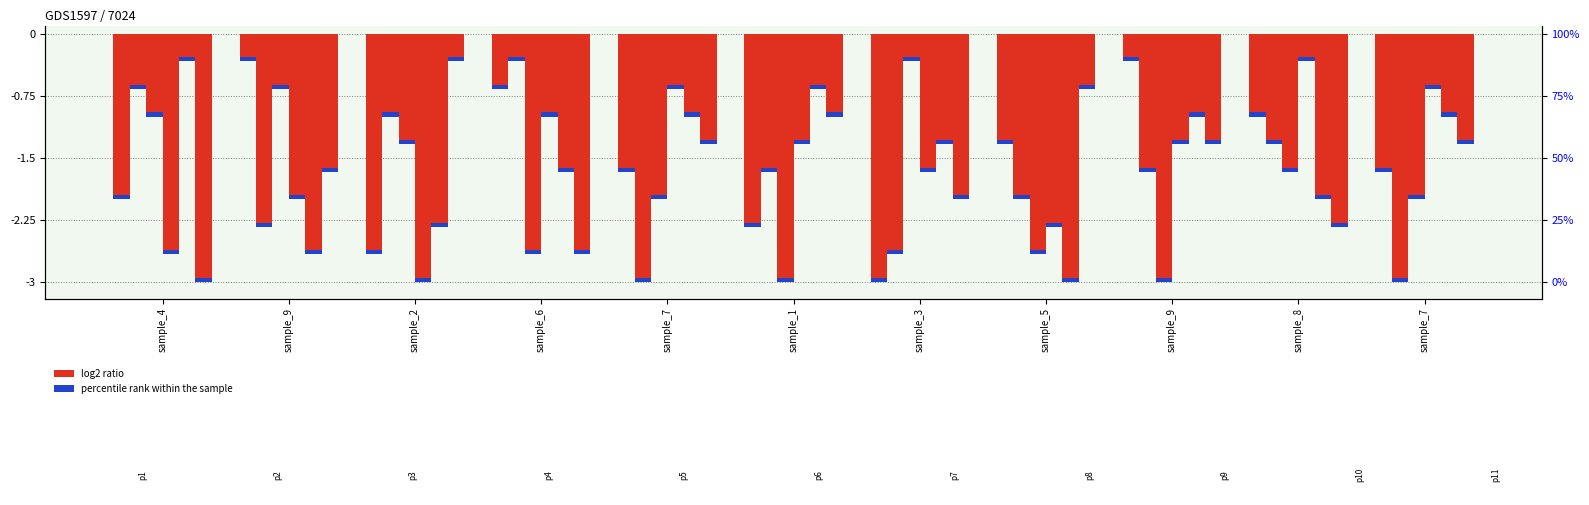

The value of col_8 at sample_7 is -0.7. True or false?

False